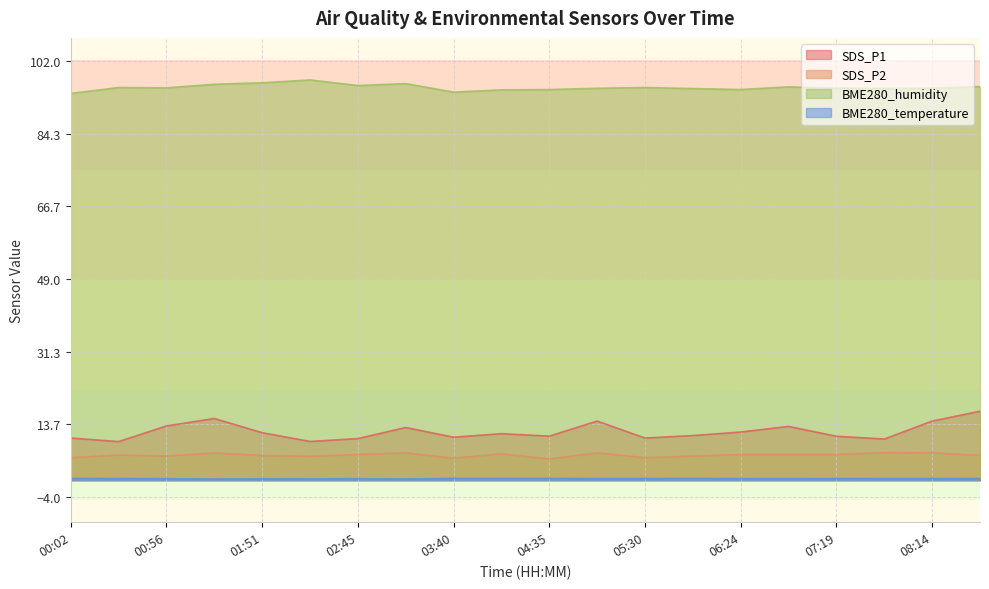

At which category does BME280_humidity reach its first local peak?

00:29